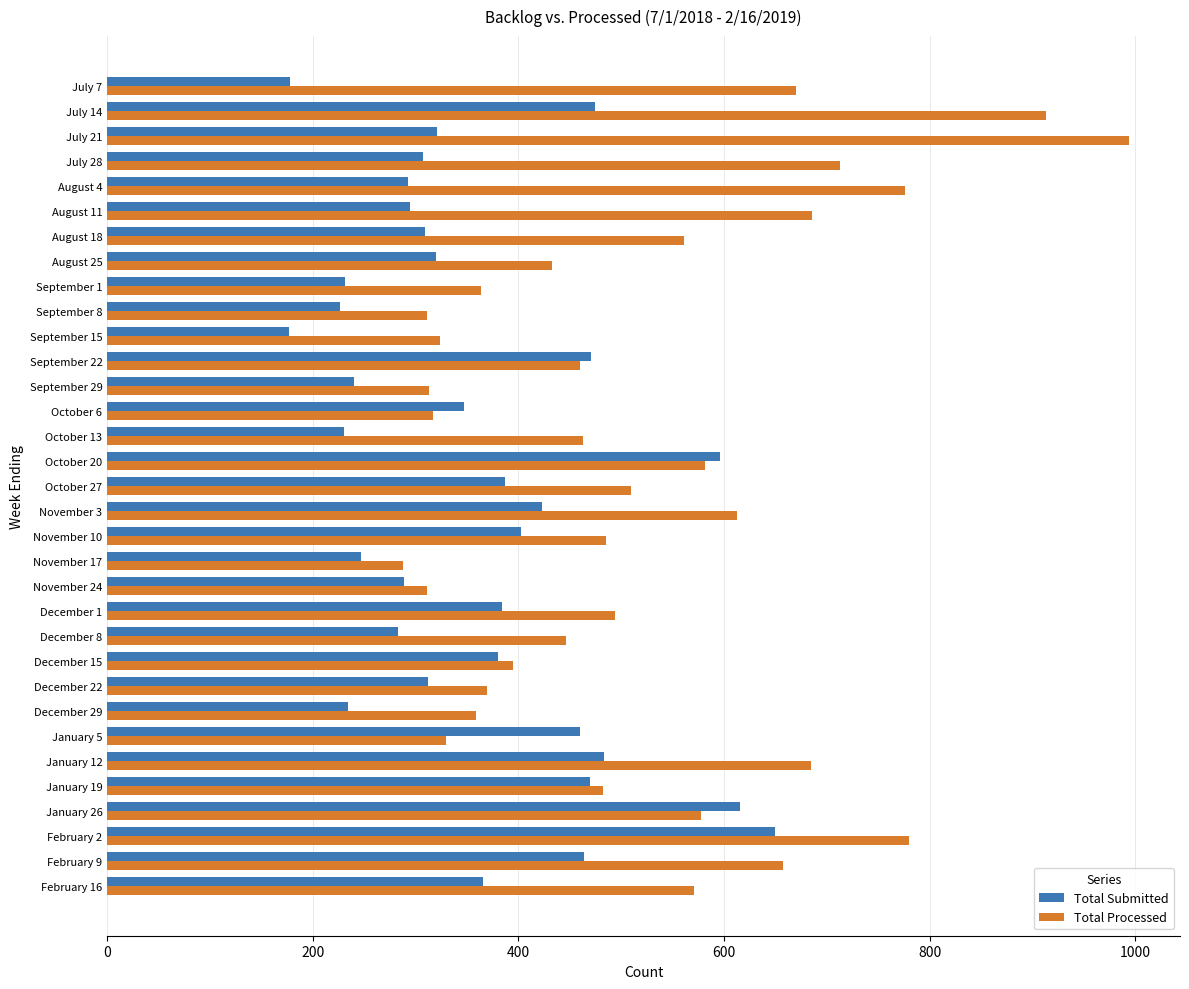

True or false: Total Processed has a value of 313 at September 29.

True